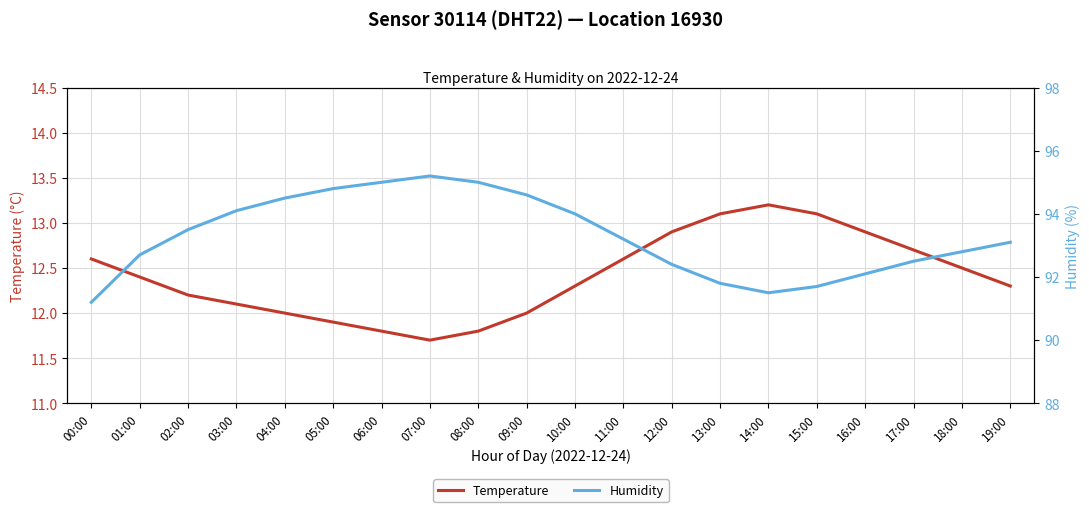

How many lines are shown in the chart?

2